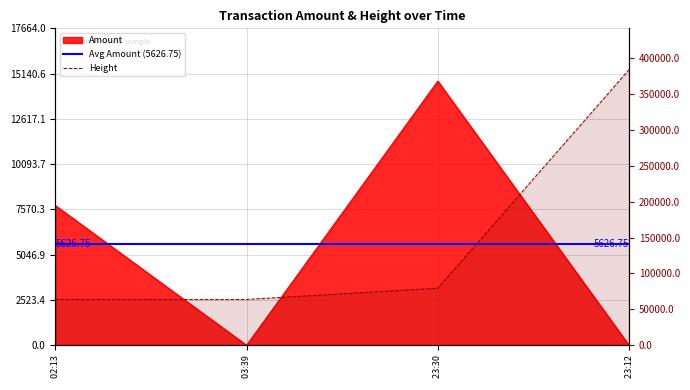

How many positive values does the Amount series have?

2